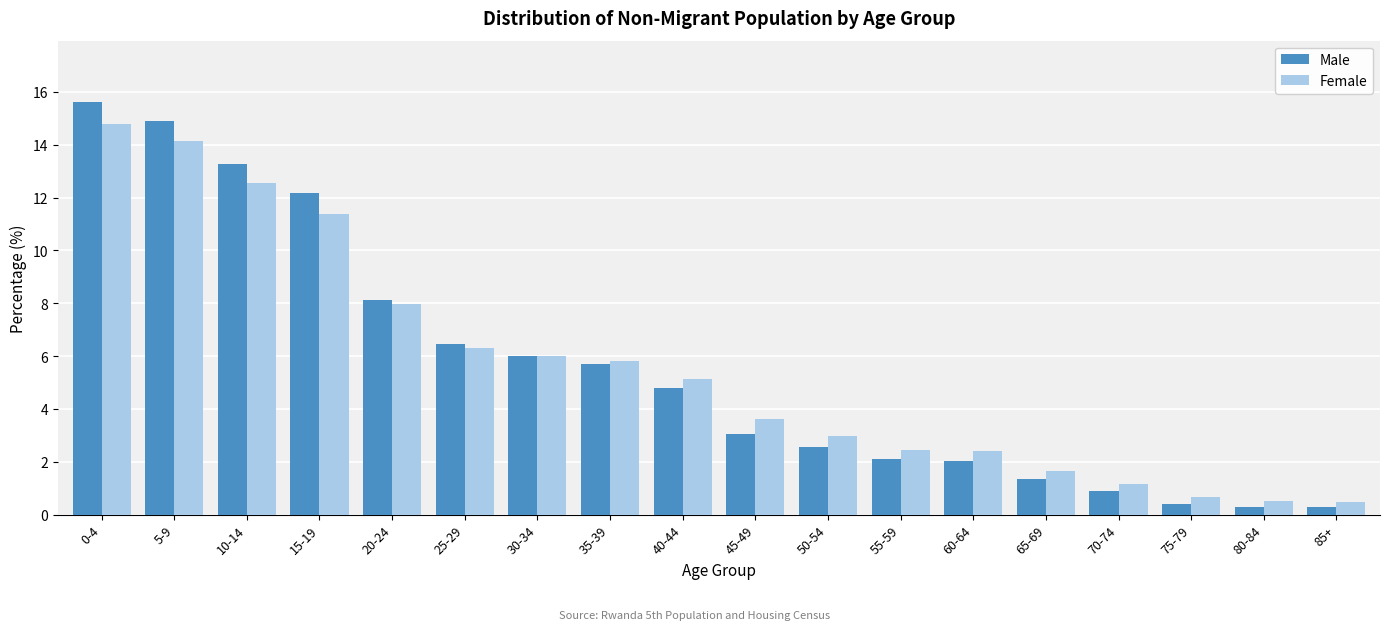

What is the difference between the maximum and minimum values in the Male series?

15.3